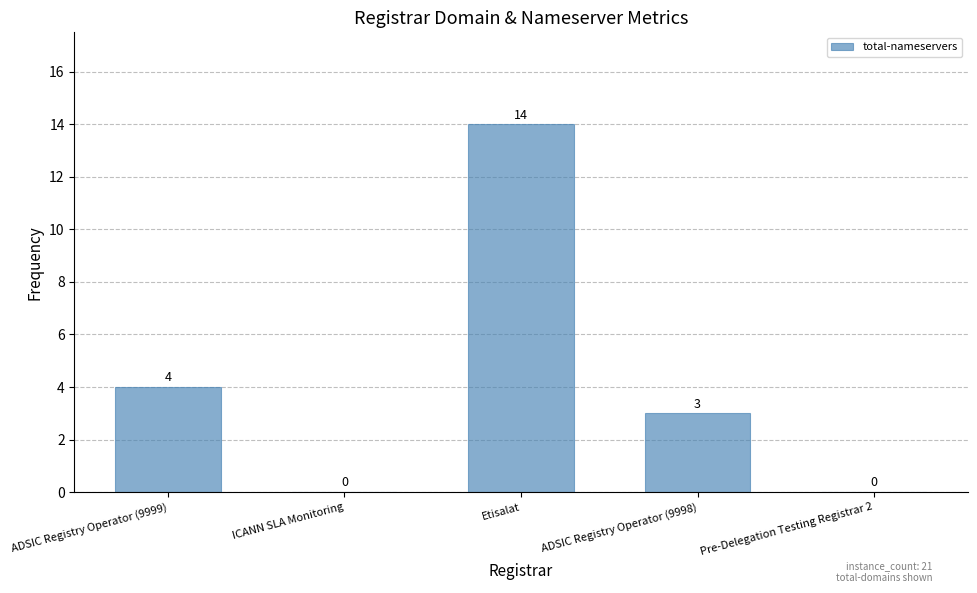

Reading left to right, transcribe all the data shown in this chart.

4	0	14	3	0